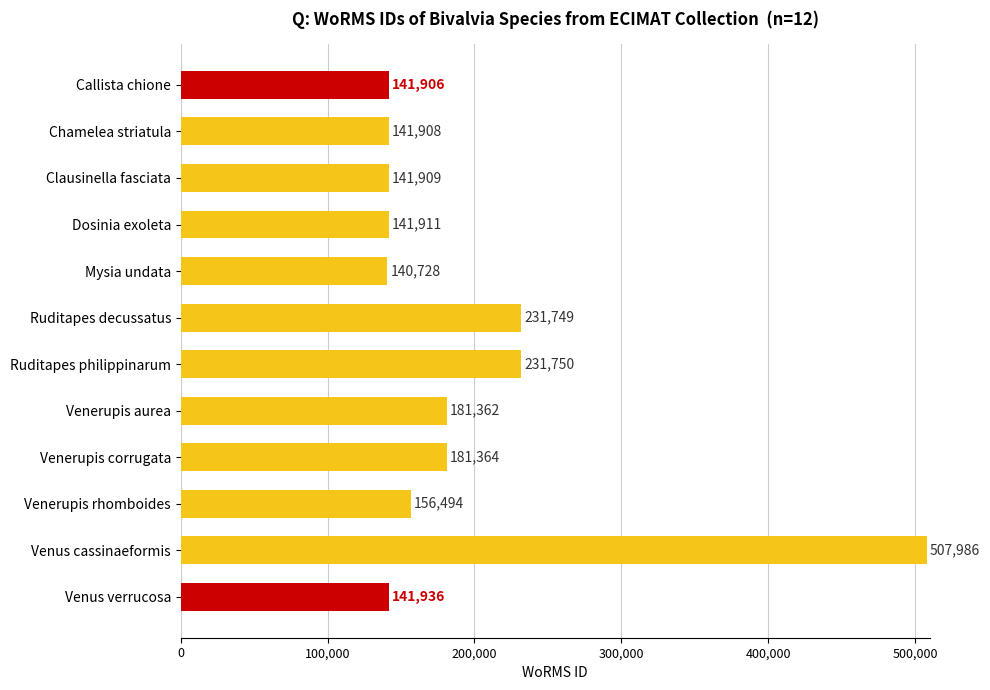

Rank the categories by value from lowest to highest.

Mysia undata, Callista chione, Chamelea striatula, Clausinella fasciata, Dosinia exoleta, Venus verrucosa, Venerupis rhomboides, Venerupis aurea, Venerupis corrugata, Ruditapes decussatus, Ruditapes philippinarum, Venus cassinaeformis